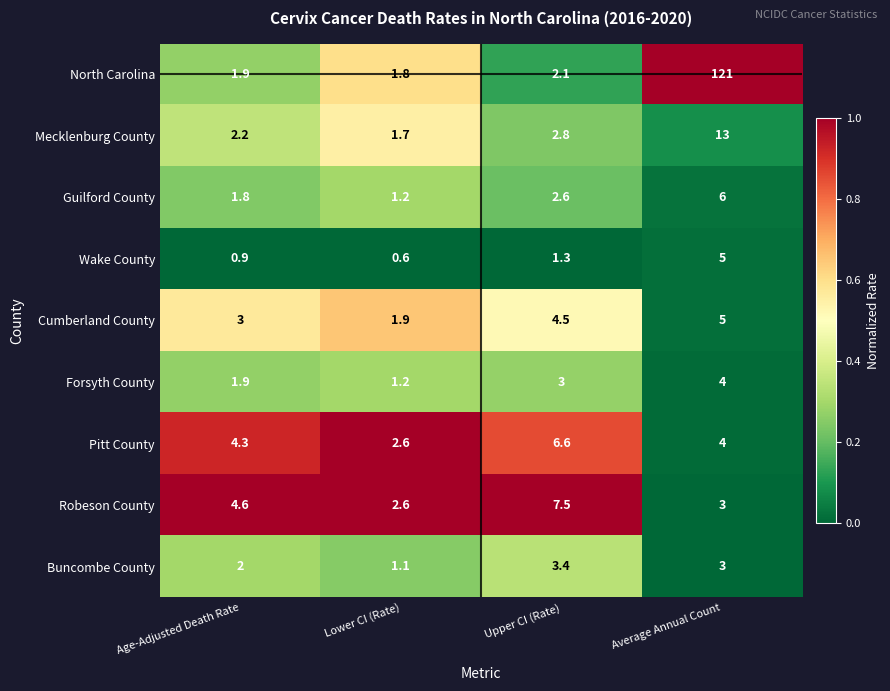

What is the difference between the highest and lowest values at Age-Adjusted Death Rate?

3.7